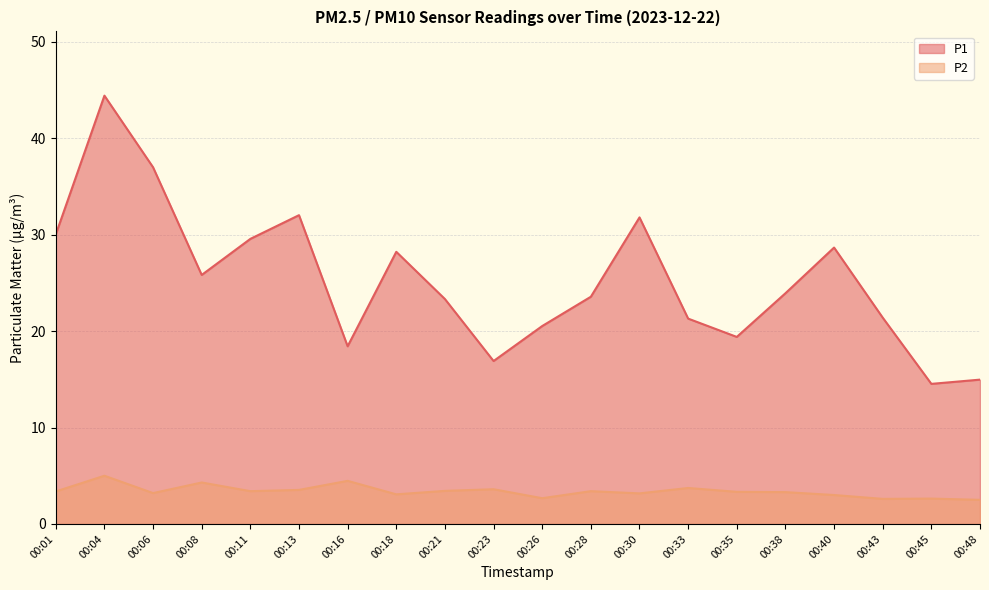

Rank the series by their maximum value, from highest to lowest.

P1, P2